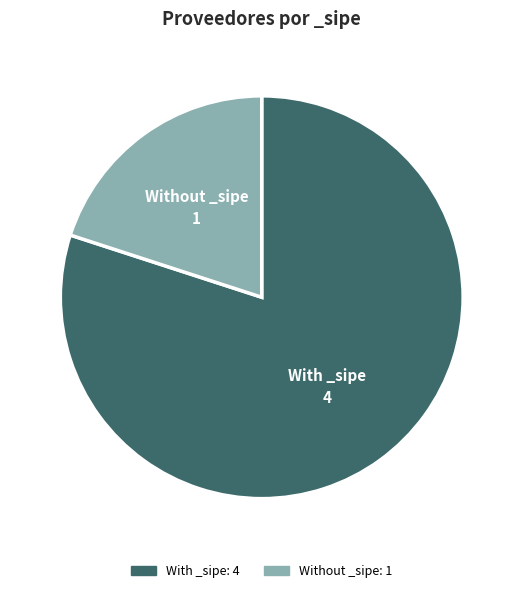

How many segments does this pie chart have?

2